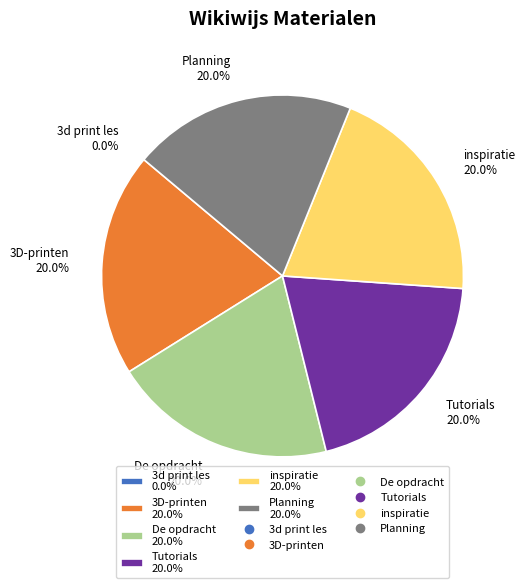

To the nearest percent, what percentage of the pie is 3D-printen?

20%